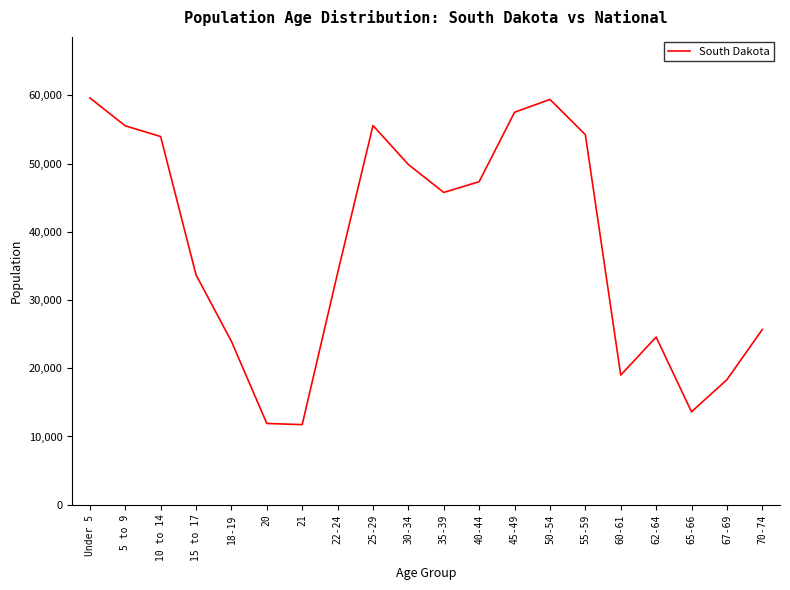

What is the ratio of the value at 25-29 to the value at 30-34?

1.1